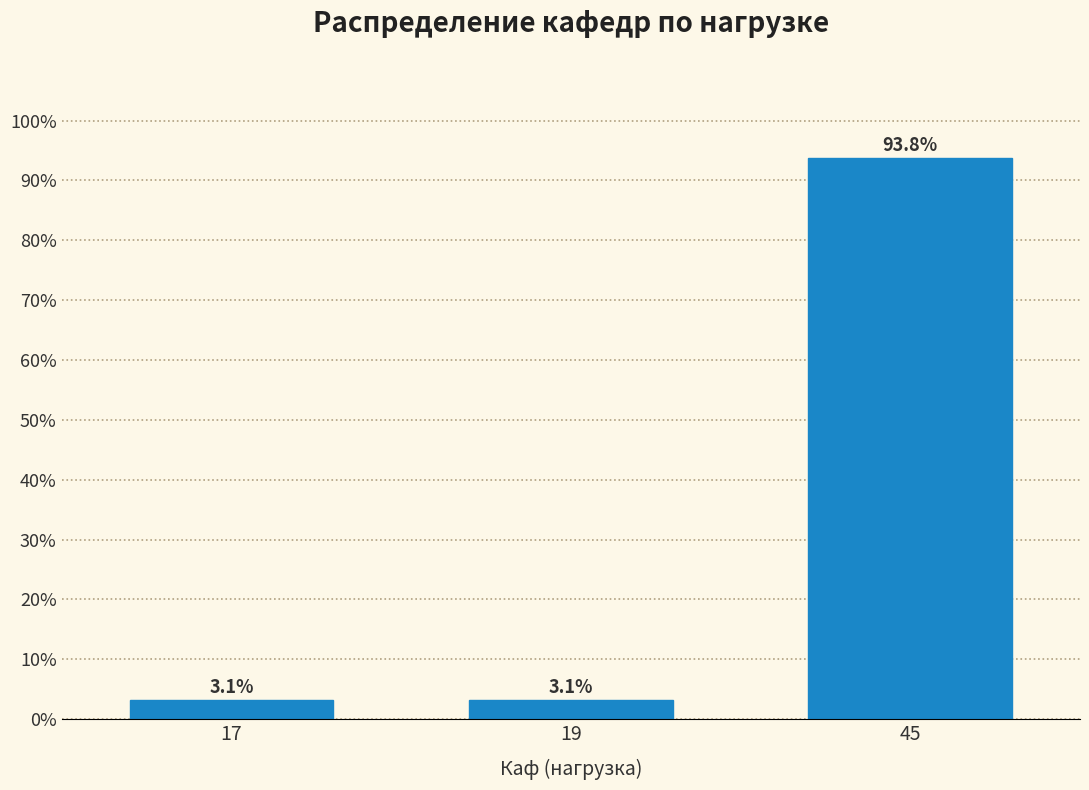

Reading left to right, what are all the values shown in this chart?

17=3.1	19=3.1	45=93.8